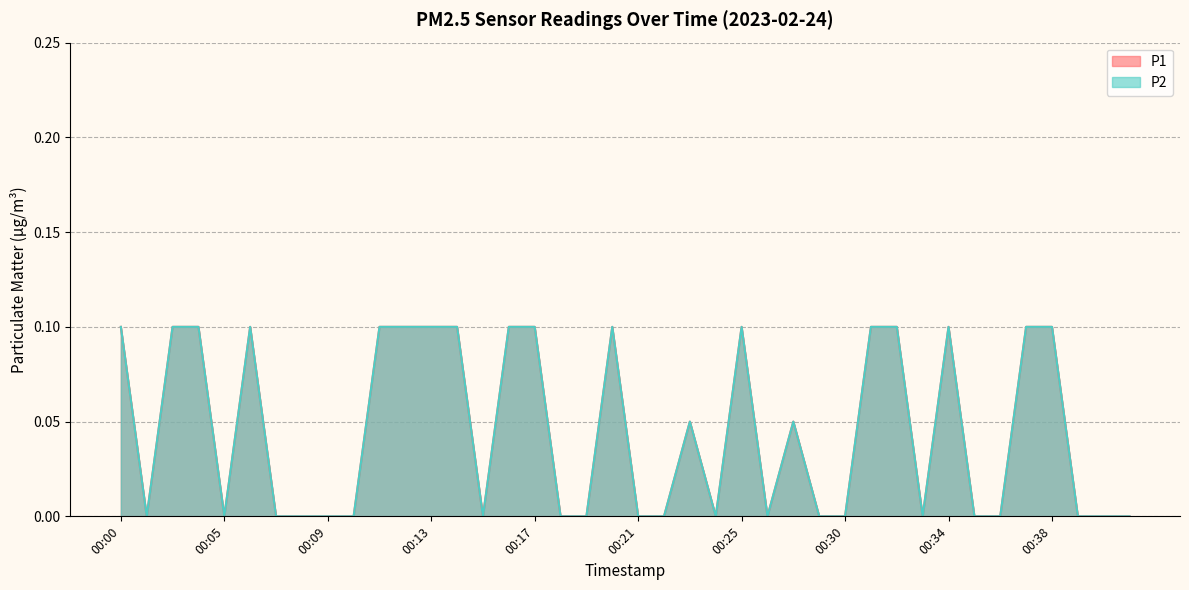

Which series has the largest range (max minus min)?

P1